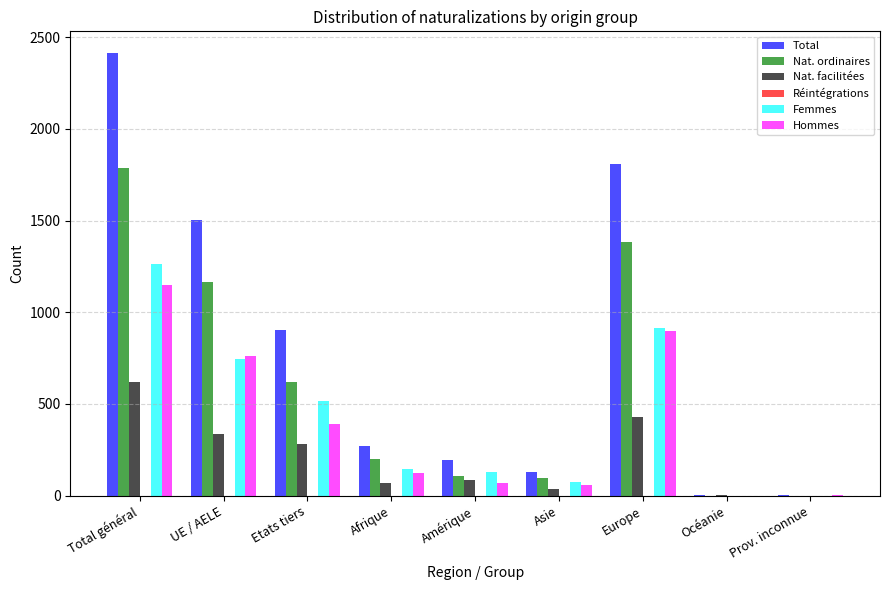

How many groups of bars are there?

9